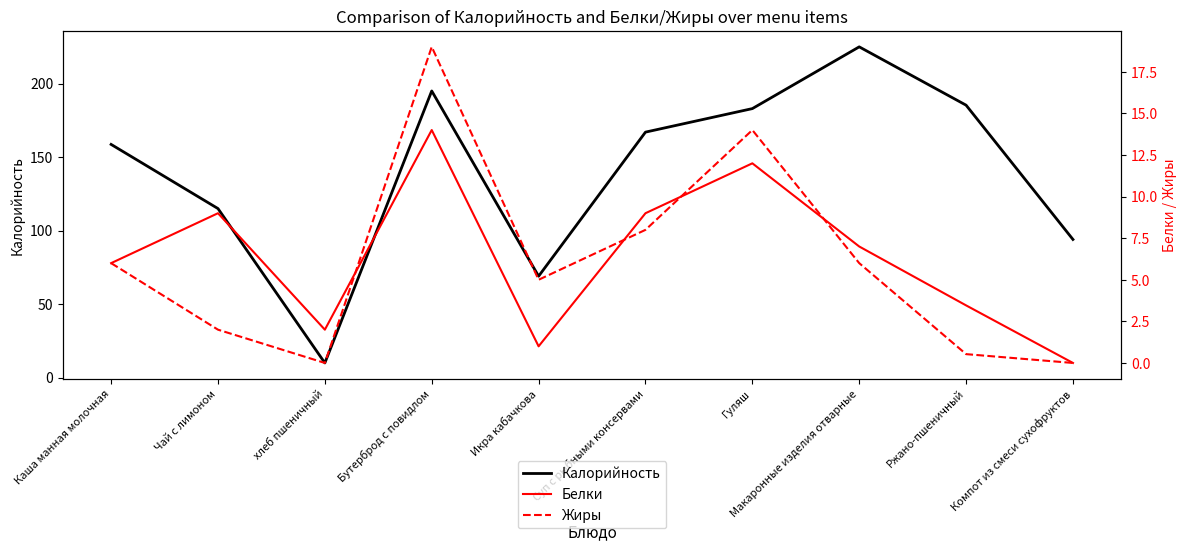

How many lines are shown in the chart?

3